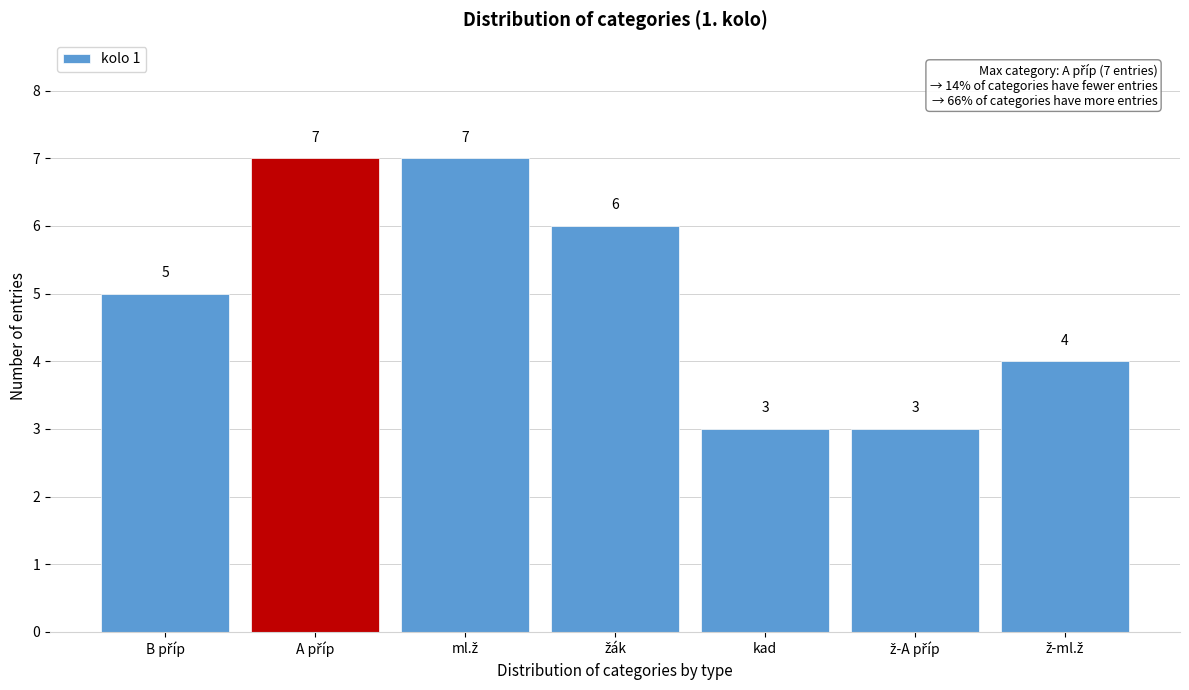

Reading left to right, transcribe all the data shown in this chart.

5	7	7	6	3	3	4